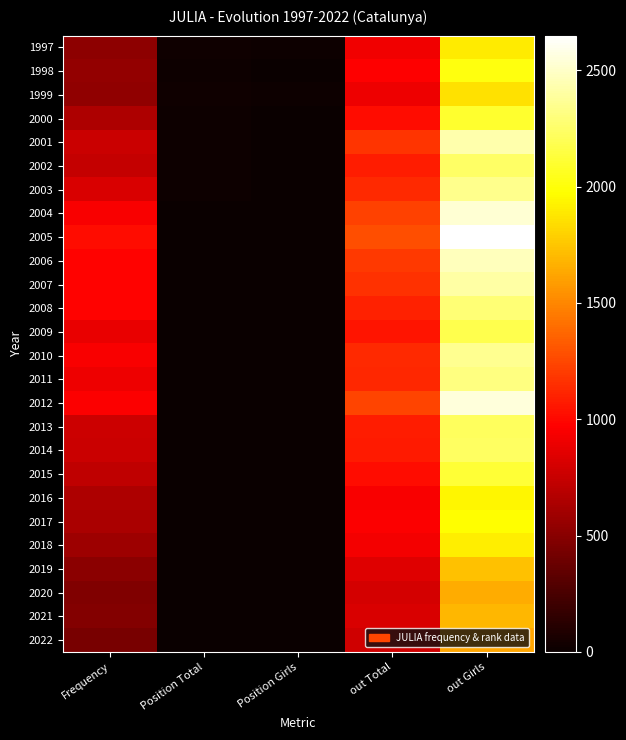

What is the minimum value shown in the chart?

1